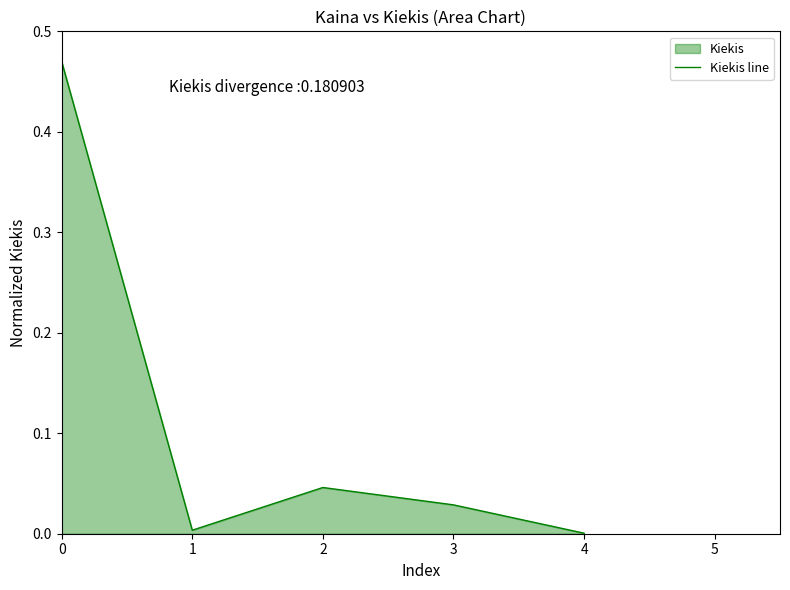

What is the difference between the maximum and minimum values?

0.5